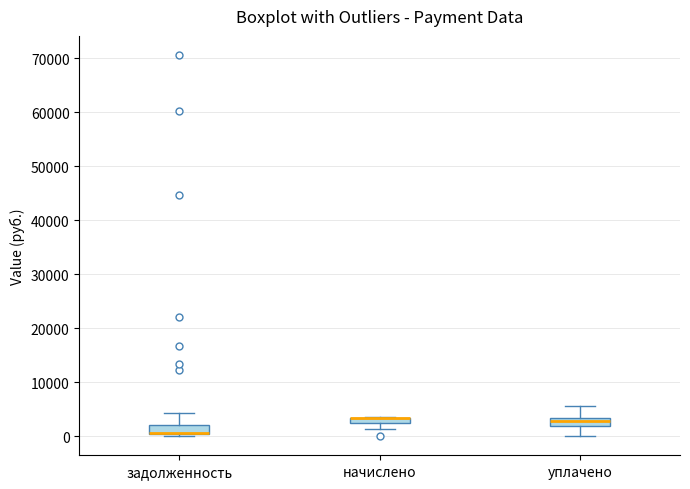

Where is the upper edge of the box for начислено on the y-axis? The values are not printed on the chart, so give them approximately, as read against the axis.

3000